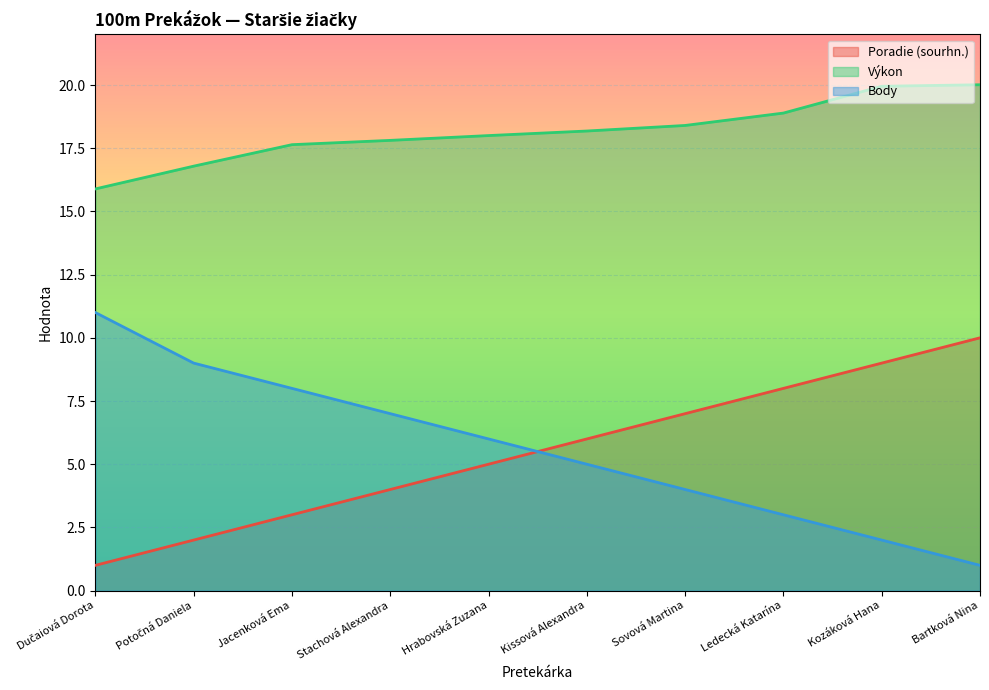

How many lines are shown in the chart?

3